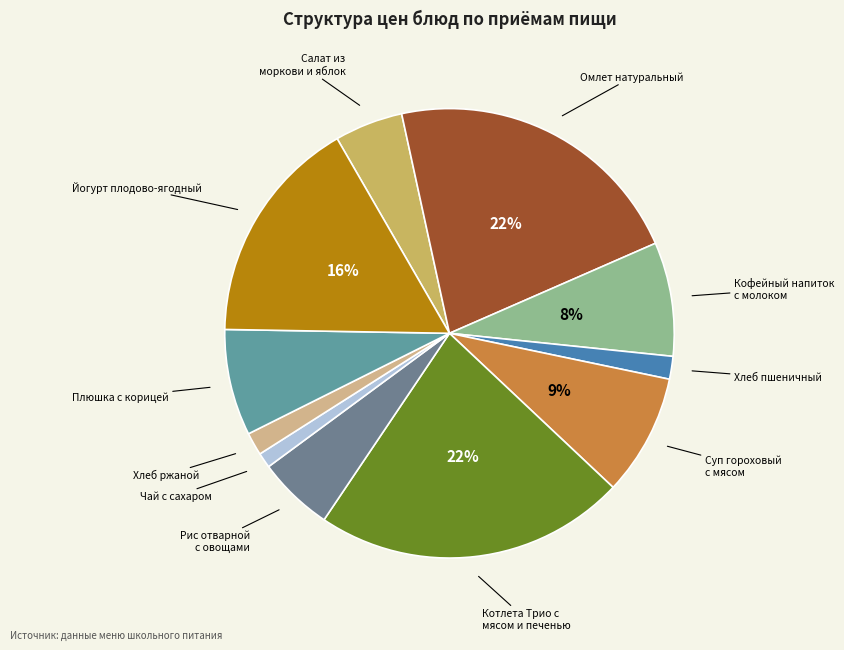

How many segments does this pie chart have?

11